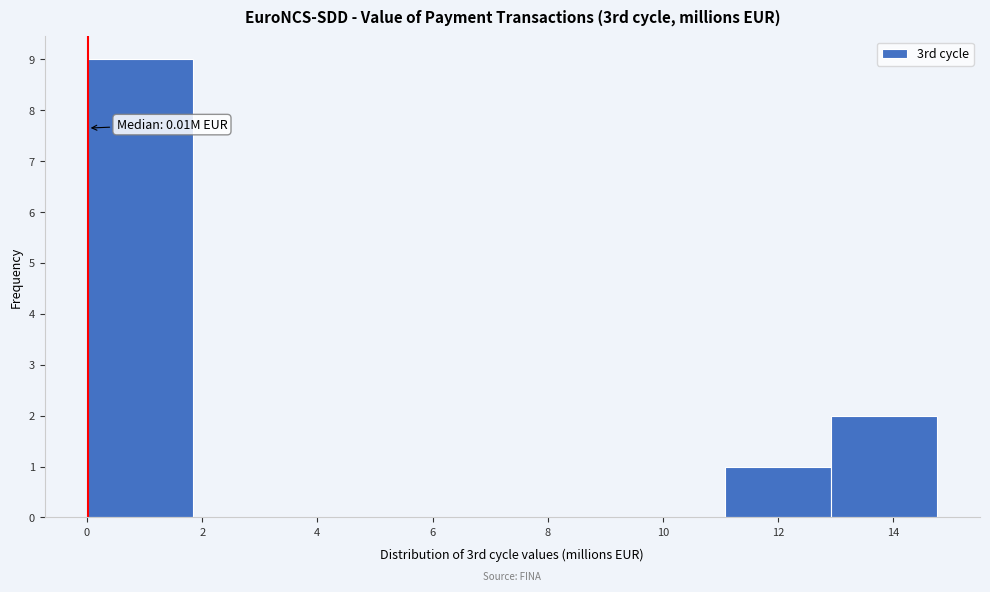

Which range on the x-axis has the tallest bar?

0.0 to 1.8